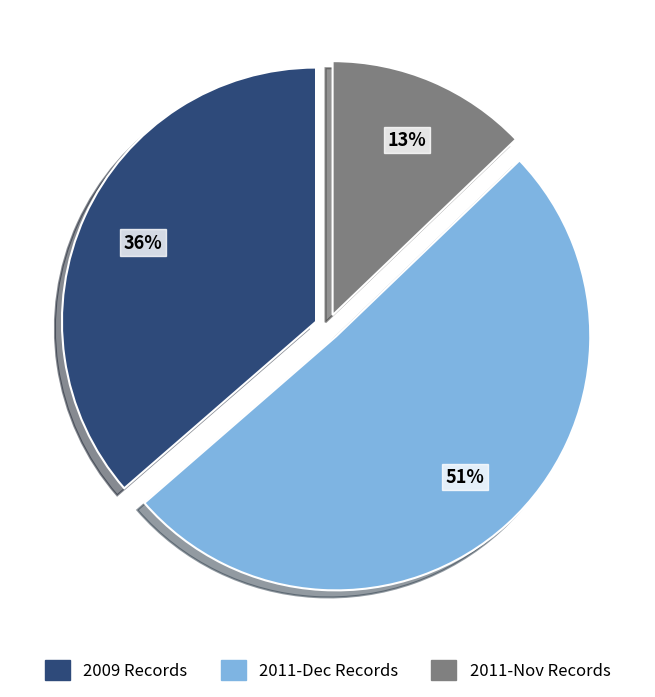

To the nearest percent, what is the difference between the largest and smallest slice percentages?

38%